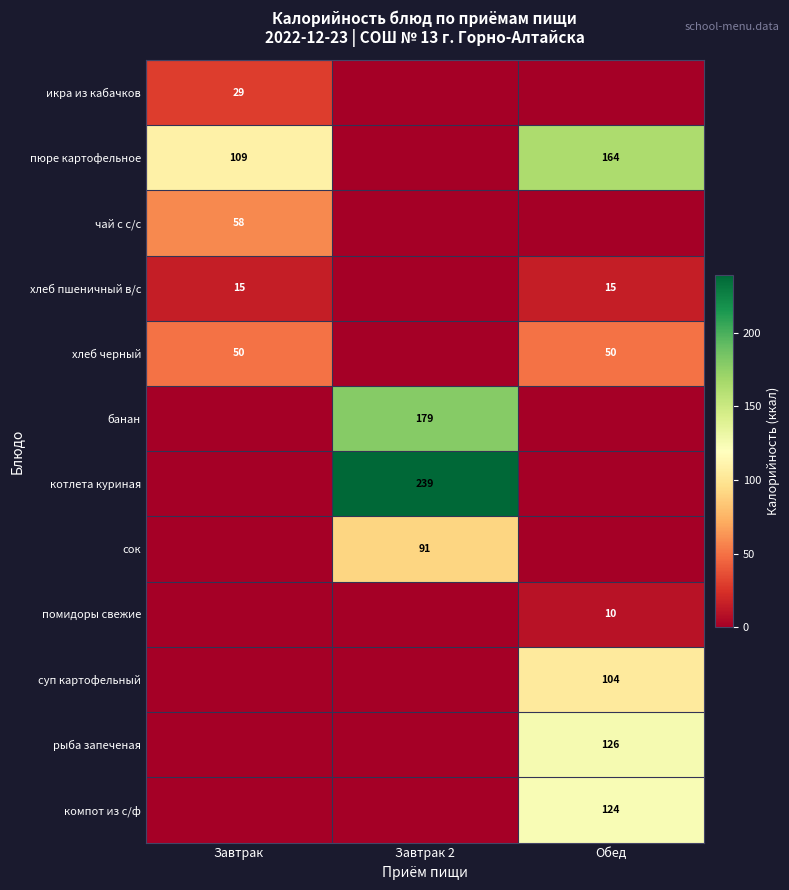

The value of хлеб пшеничный в/с at Завтрак is 26. True or false?

False